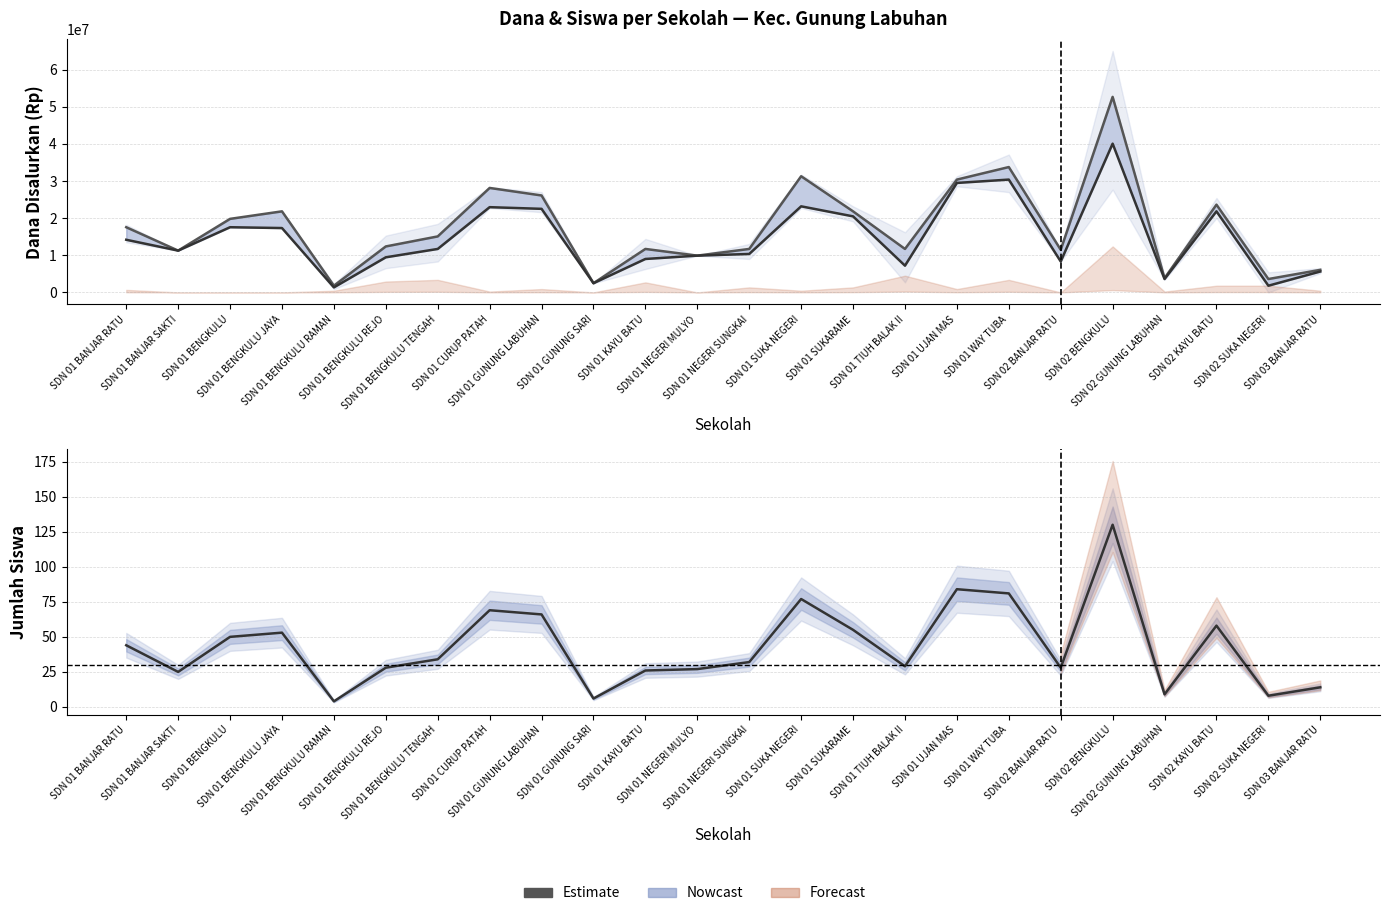

What is the total value across all series at SDN 02 SUKA NEGERI?

5400008